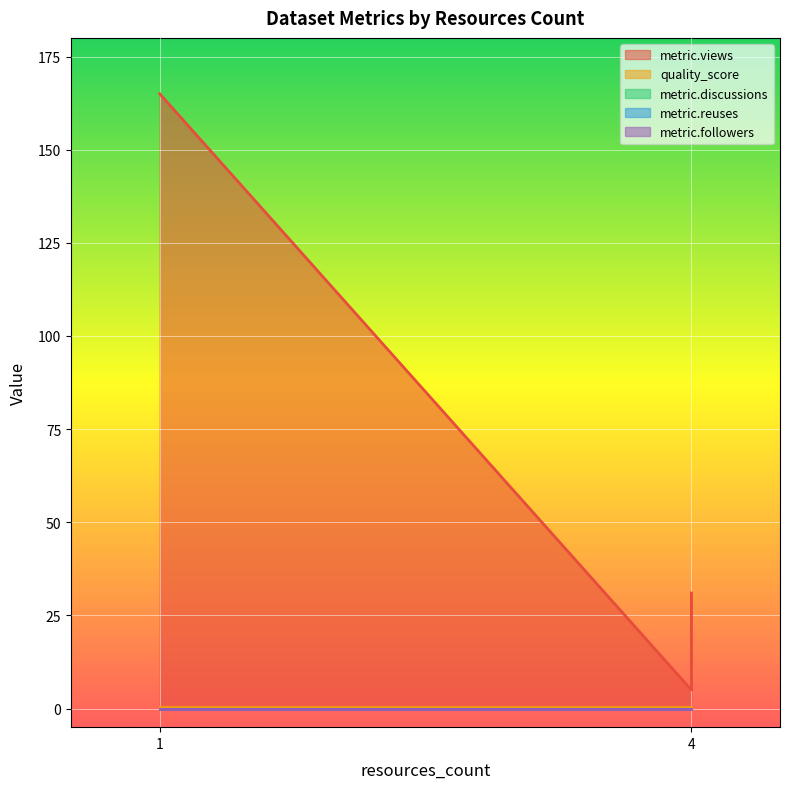

Rank the series at 4 from highest to lowest value.

metric.views, quality_score, metric.discussions, metric.reuses, metric.followers